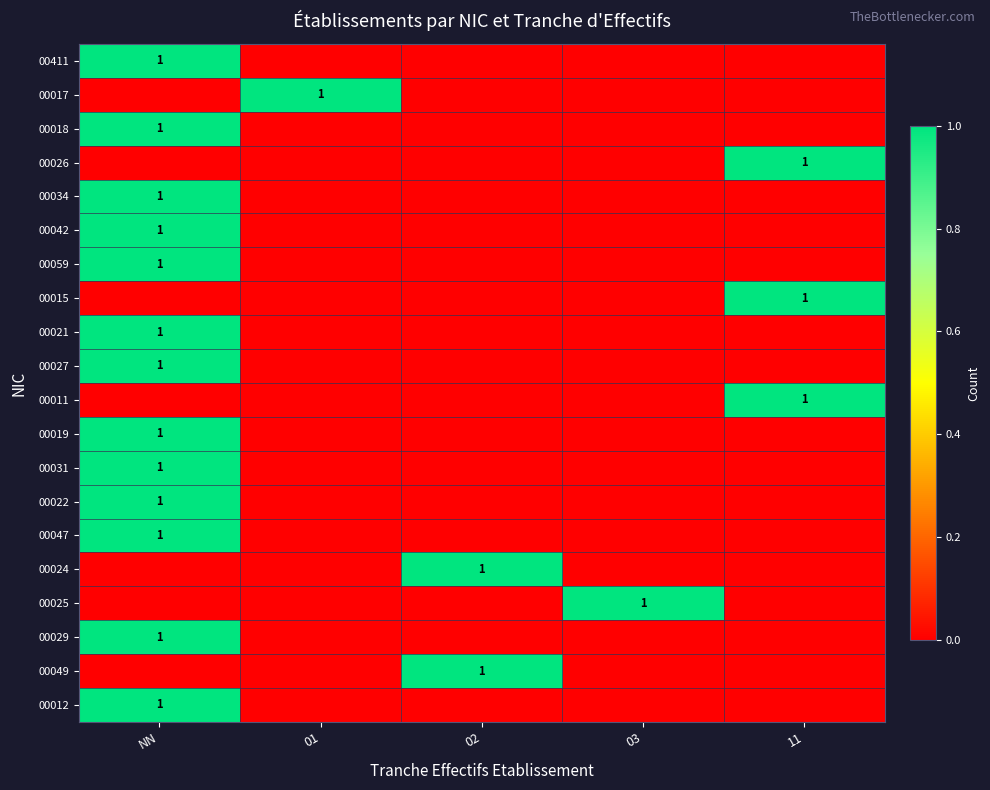

The value of 00042 at NN is 1. True or false?

True